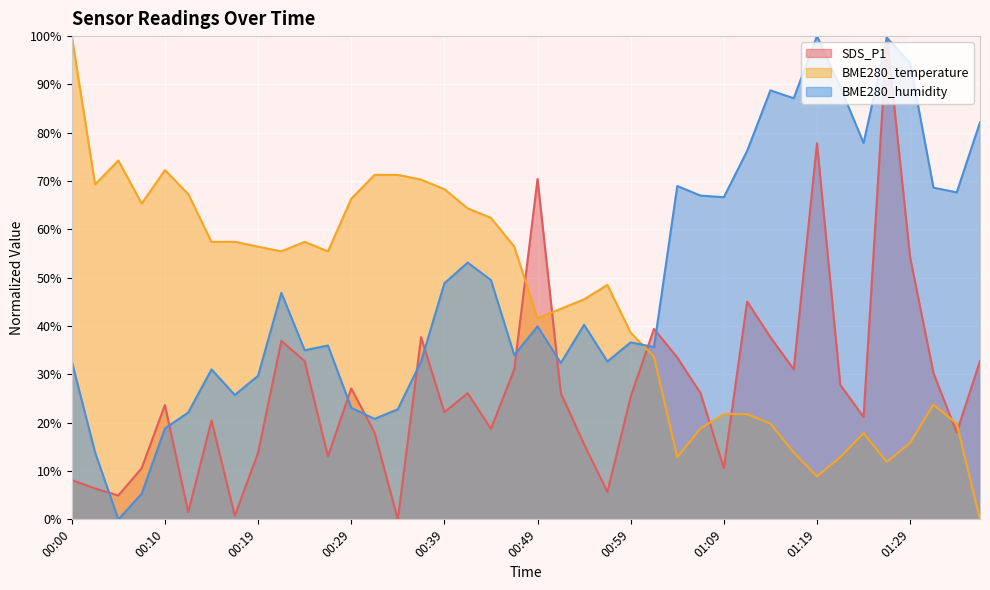

What is the difference between the highest and lowest values at 00:49?

30.5